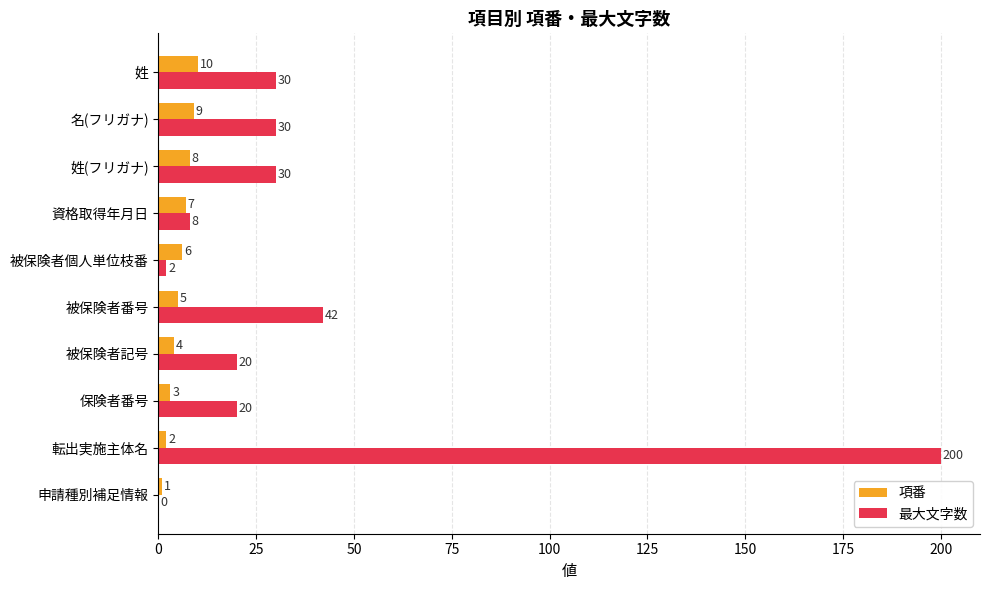

Which category has the highest value across all series?

転出実施主体名